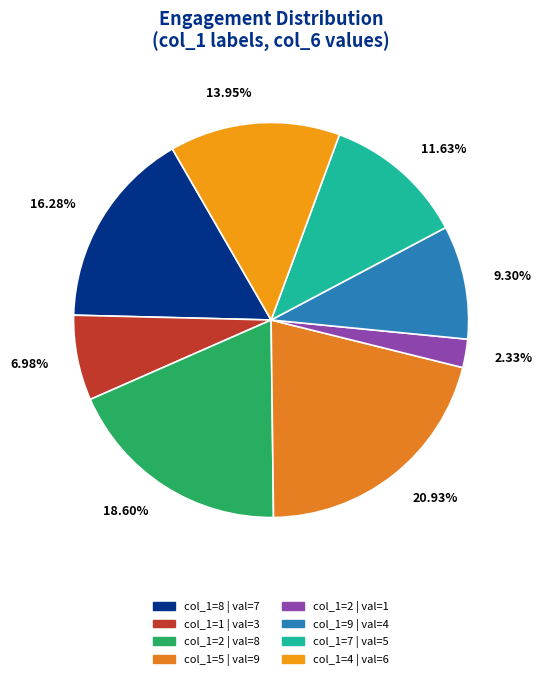

Which category has the smallest portion of the pie?

2